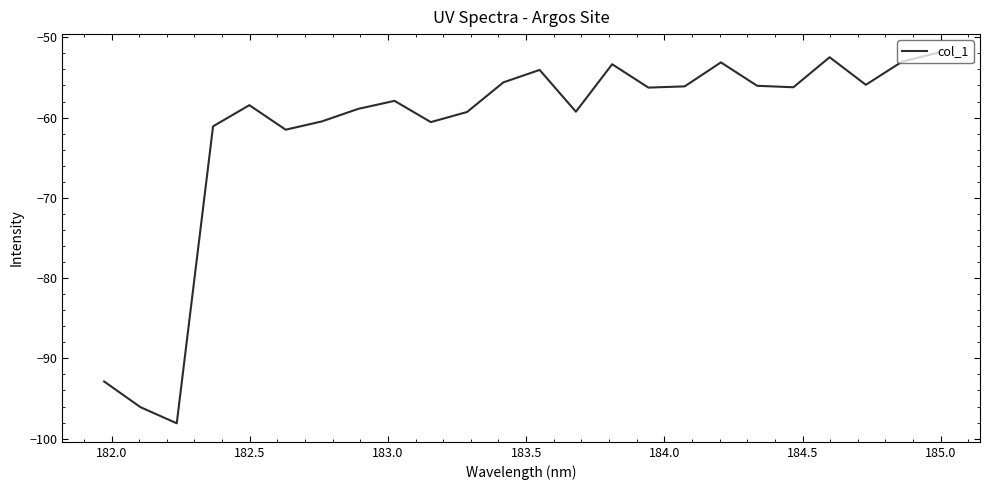

What is the smallest value displayed?

-98.1